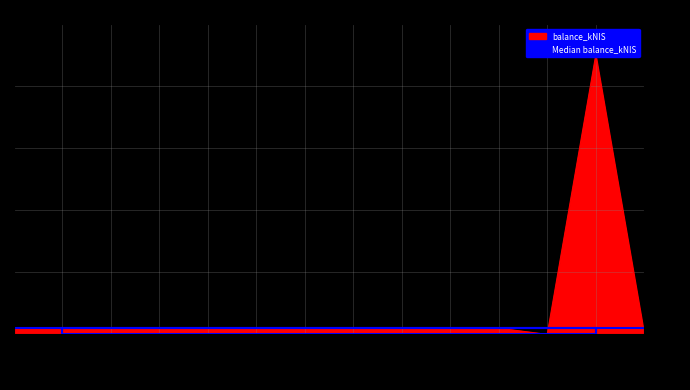

Reading left to right, transcribe all the data shown in this chart.

0.0	0.0	0.0	0.0	0.0	0.0	0.0	0.0	0.0	0.0	0.0	0.0	0.5	0.0